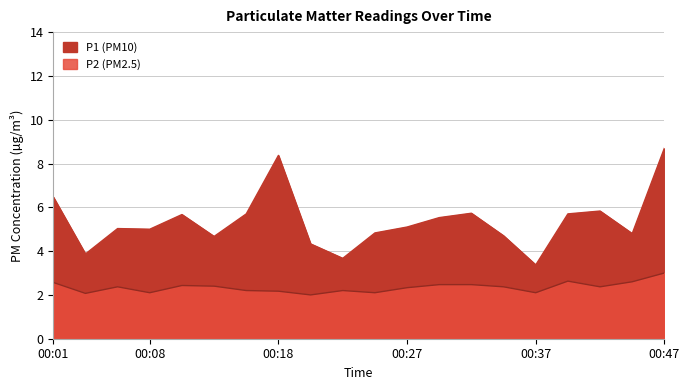

How many categories are shown in the chart?

20